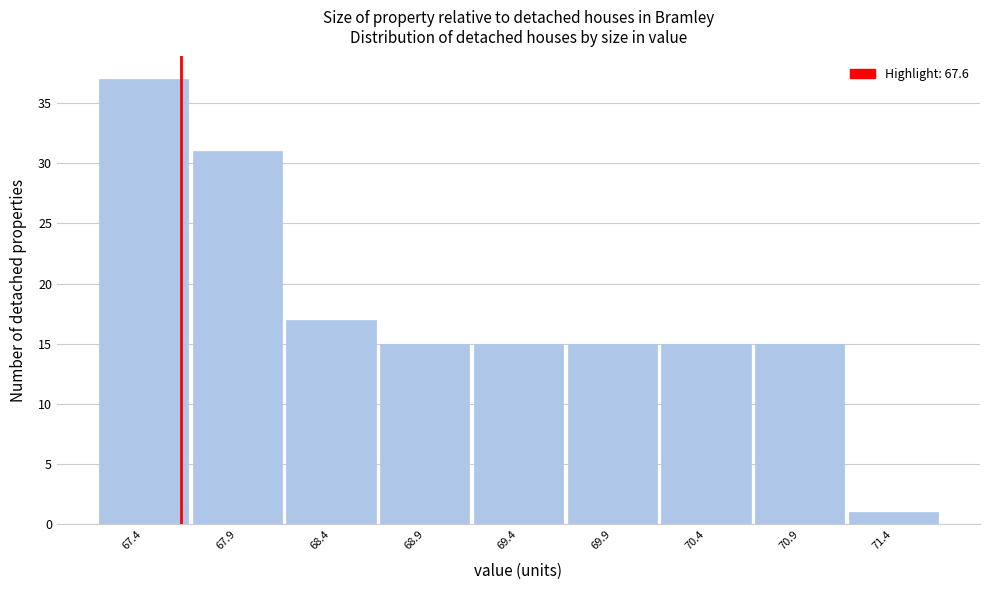

Reading left to right, transcribe this chart: for each bar, give the range it covers on the x-axis and its height. The values are not printed on the chart, so give them approximately, as read against the axis.

67.15 to 67.65: 37
67.65 to 68.15: 31
68.15 to 68.65: 17
68.65 to 69.15: 15
69.15 to 69.65: 15
69.65 to 70.15: 15
70.15 to 70.65: 15
70.65 to 71.15: 15
71.15 to 71.65: 1